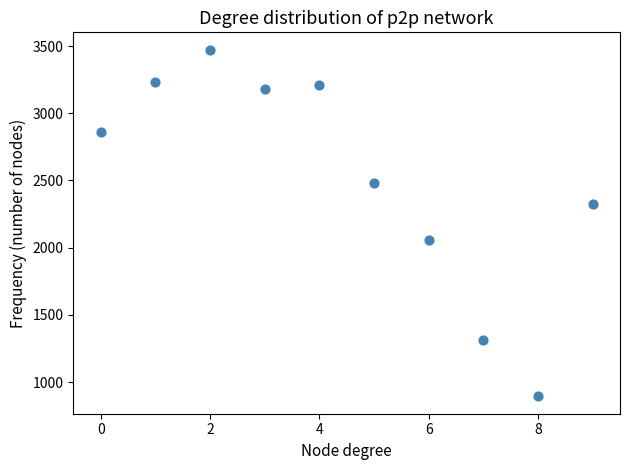

What is the average Y value?

2503